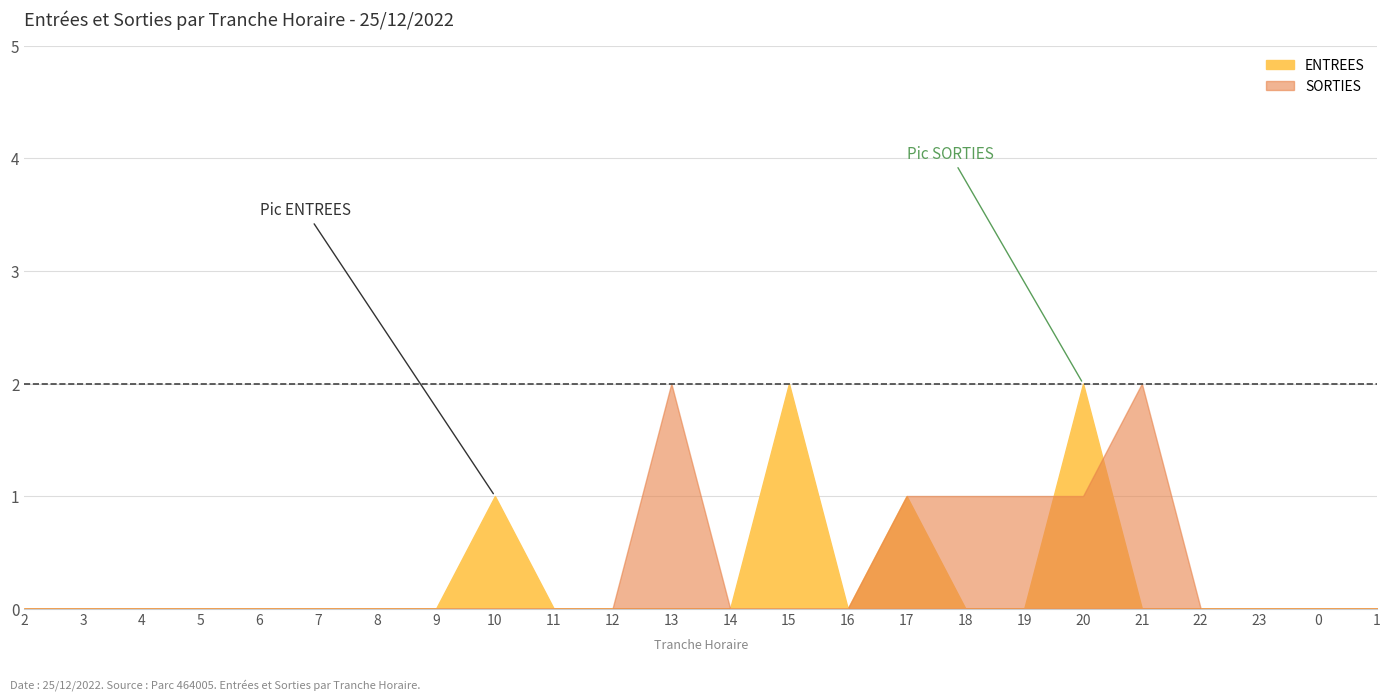

Reading right to left, what are all the values shown in this chart?

ENTREES: 1=0	0=0	23=0	22=0	21=0	20=2	19=0	18=0	17=1	16=0	15=2	14=0	13=0	12=0	11=0	10=1	9=0	8=0	7=0	6=0	5=0	4=0	3=0	2=0
SORTIES: 1=0	0=0	23=0	22=0	21=2	20=1	19=1	18=1	17=1	16=0	15=0	14=0	13=2	12=0	11=0	10=0	9=0	8=0	7=0	6=0	5=0	4=0	3=0	2=0